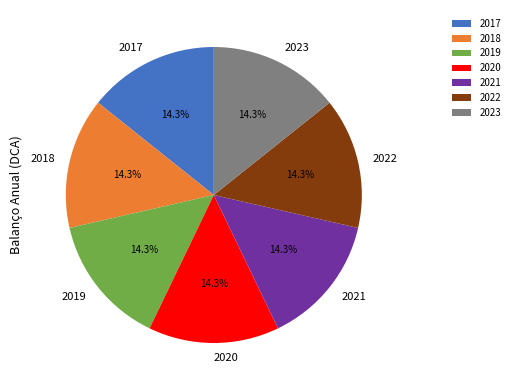

How many segments does this pie chart have?

7